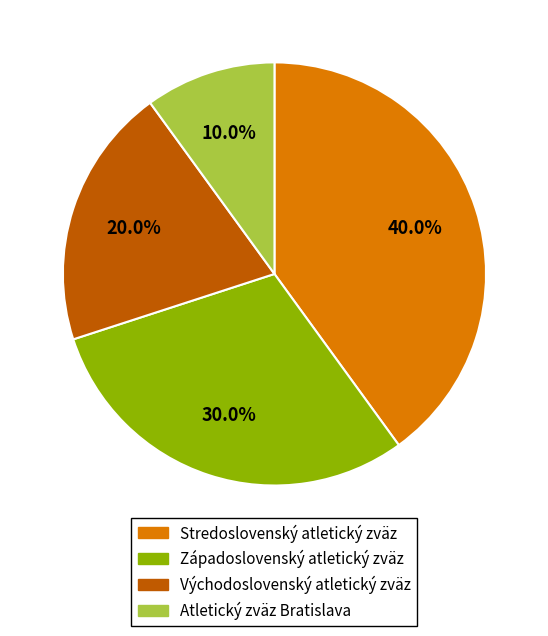

Is it true that Atletický zväz Bratislava is 3% of the pie?

False